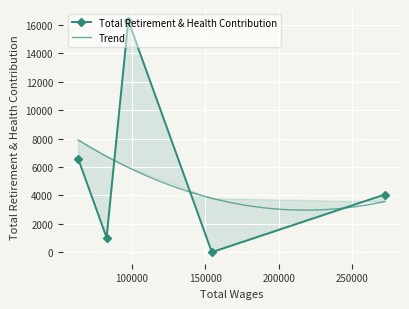

How many data points are above 4057?

2